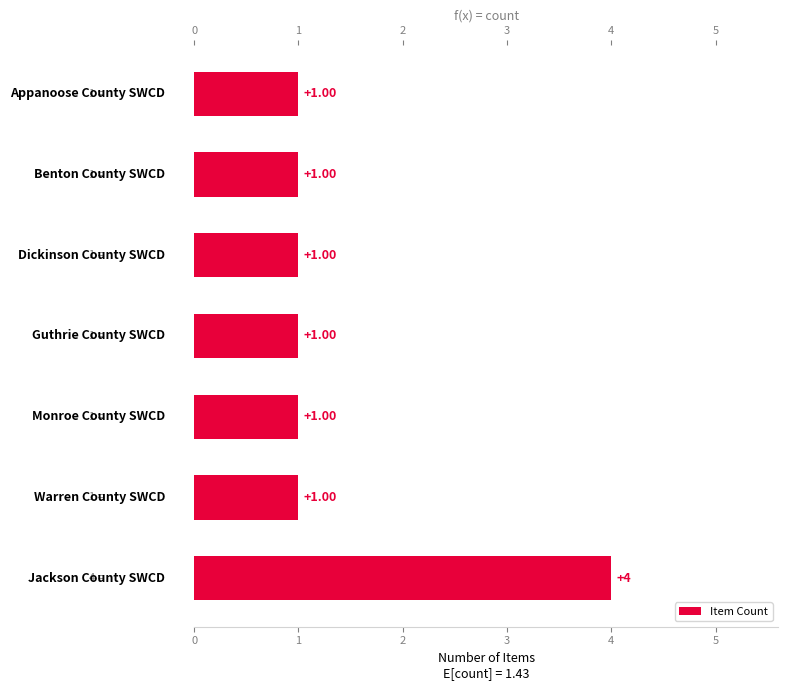

How many bars are there in total?

7